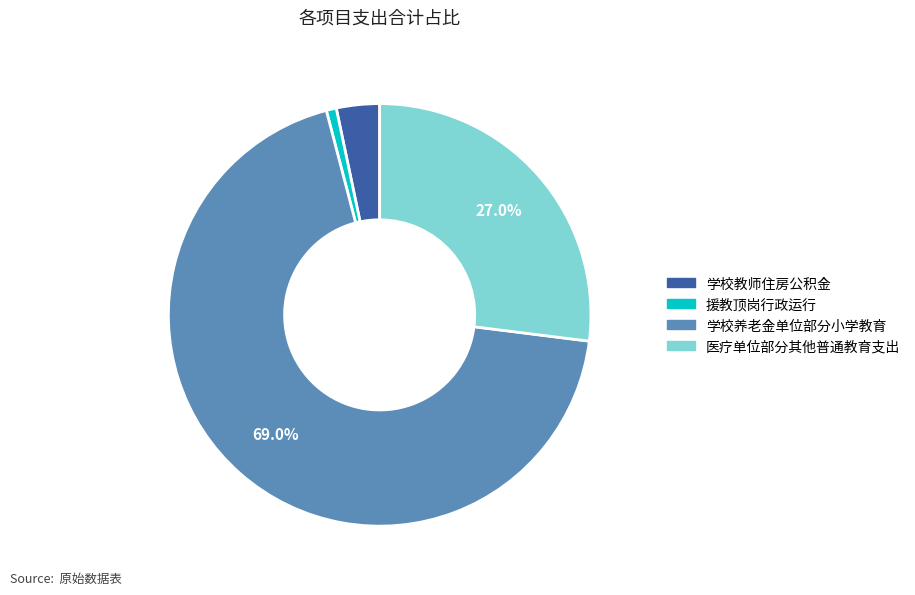

True or false: 学校教师住房公积金 accounts for 3% of the total.

True